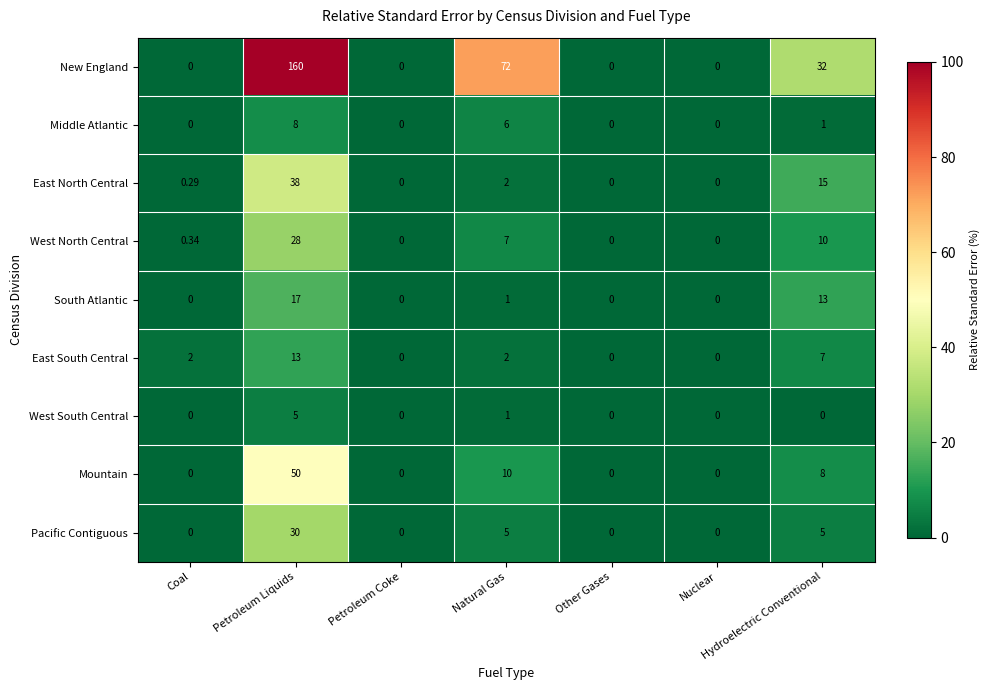

Which series changed the most between Petroleum Liquids and Petroleum Coke?

New England